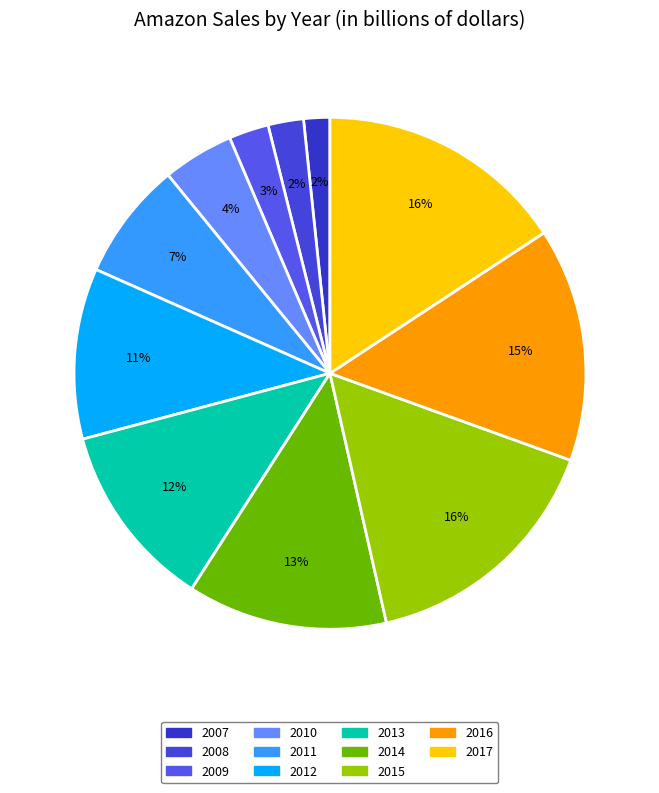

Rank the categories by value from highest to lowest.

2015, 2017, 2016, 2014, 2013, 2012, 2011, 2010, 2009, 2008, 2007